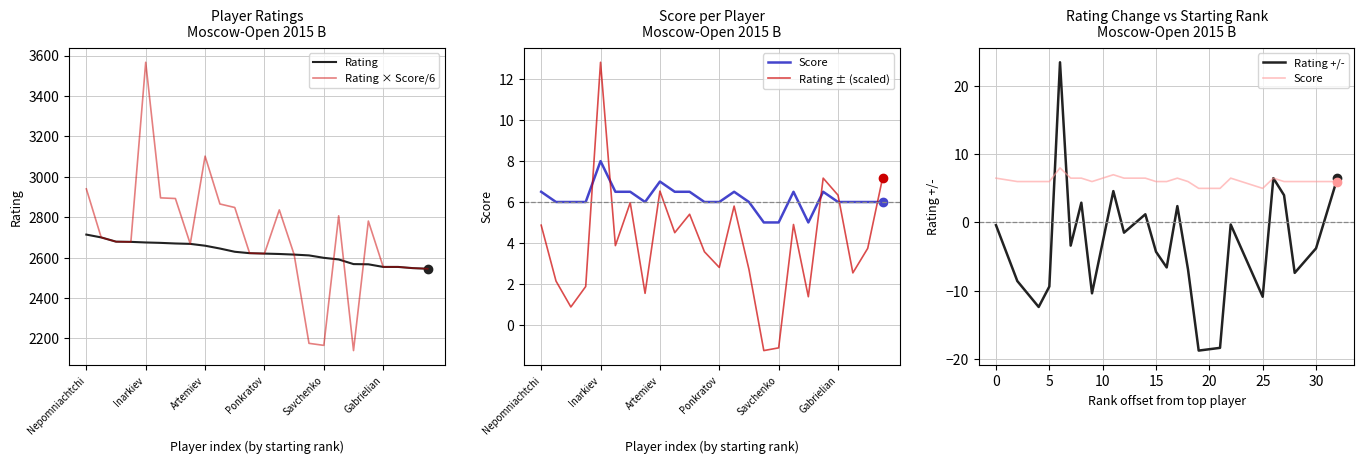

What is the highest value of the Rating × Score/6 series?

3566.7